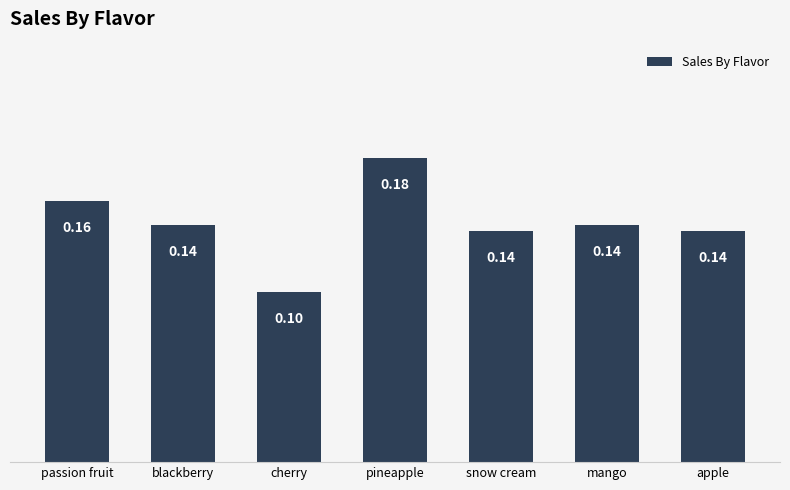

Are the bars horizontal?

No